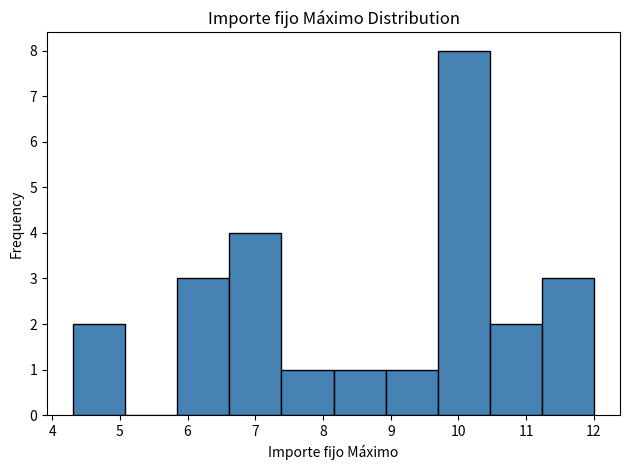

What is the height of the bar covering 6.6 to 7.4 on the x-axis? Neither the bar edges nor the heights are printed on the chart, so give them approximately, as read against the axes.

4